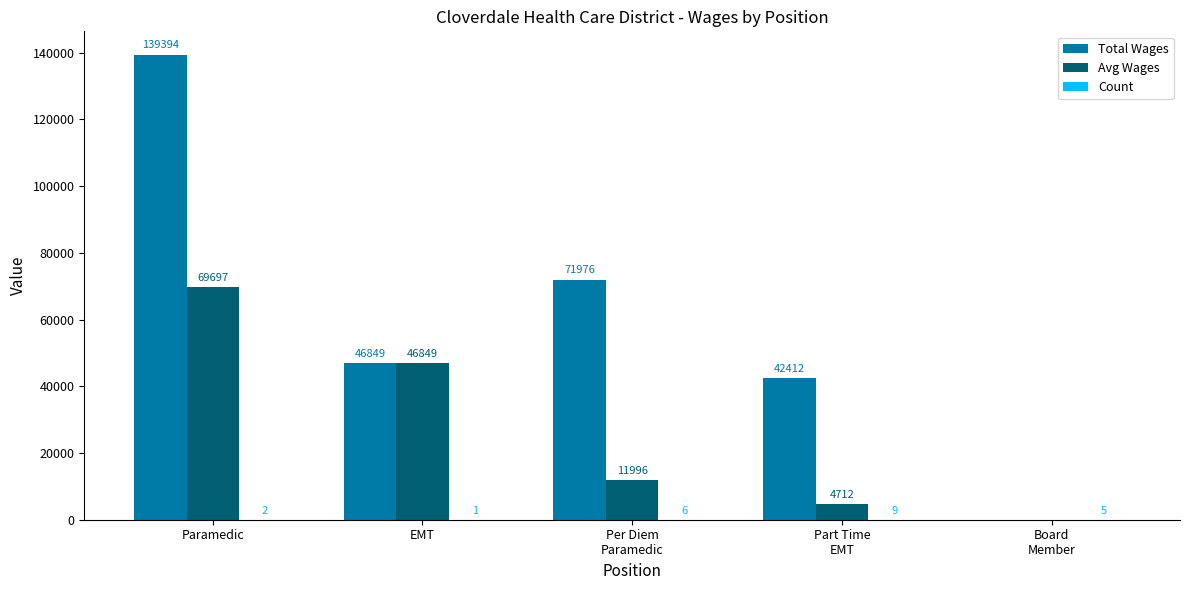

At which label does Total Wages first exceed 46849?

Paramedic